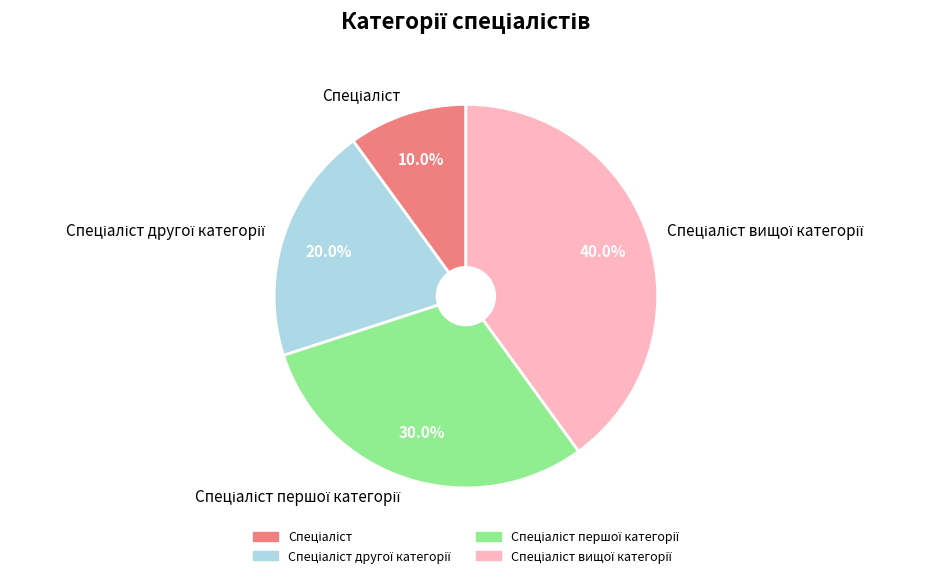

Is there a majority slice in this chart?

No